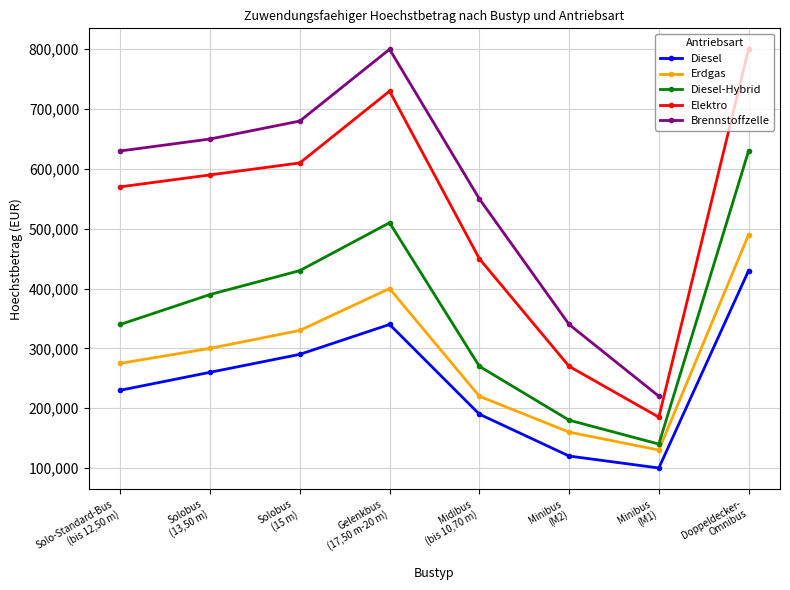

Where is the first local maximum for Brennstoffzelle?

Gelenkbus
(17,50 m-20 m)